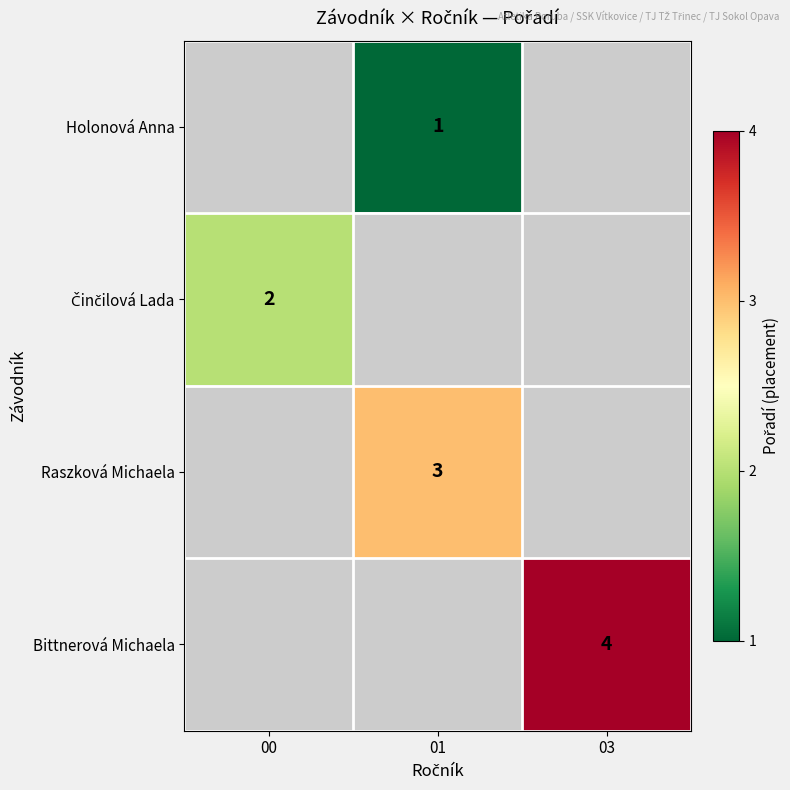

The Holonová Anna series shows 1 at 01. True or false?

True